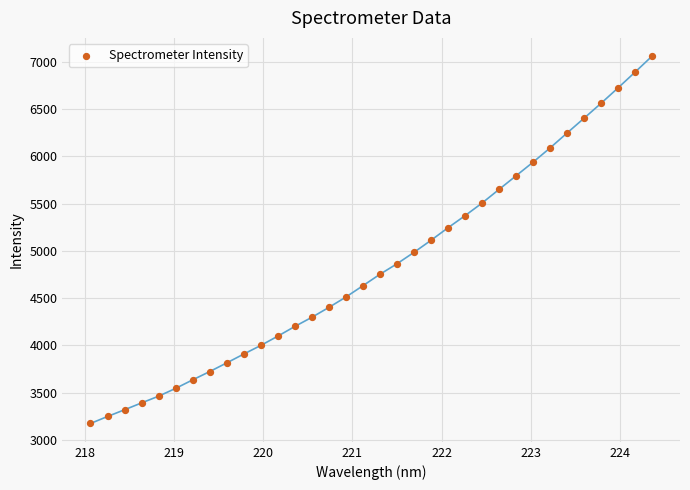

What is the range of Y values (max minus min)?

3886.6